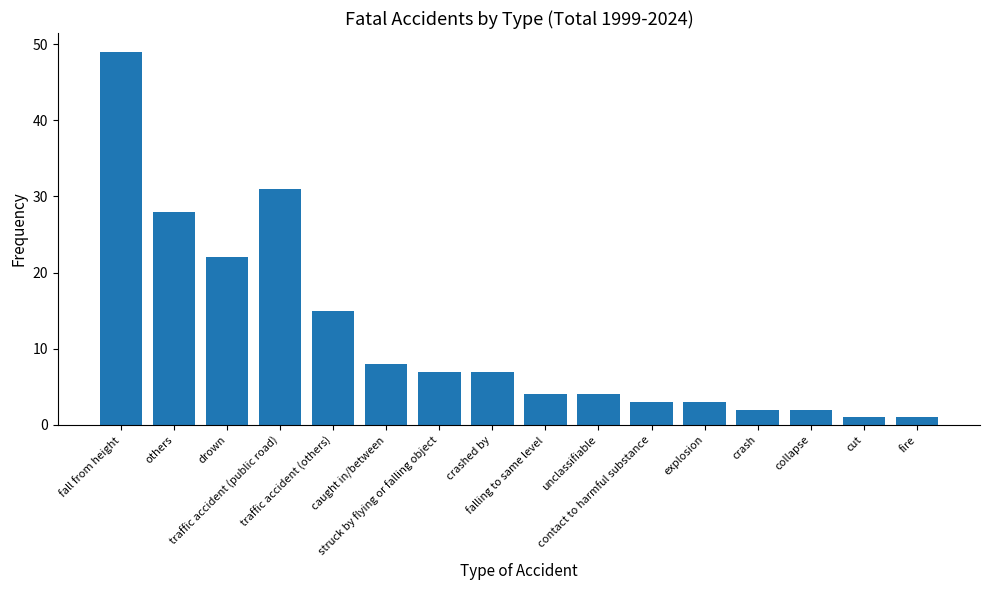

What is the value of the 13th bar from the left?

2